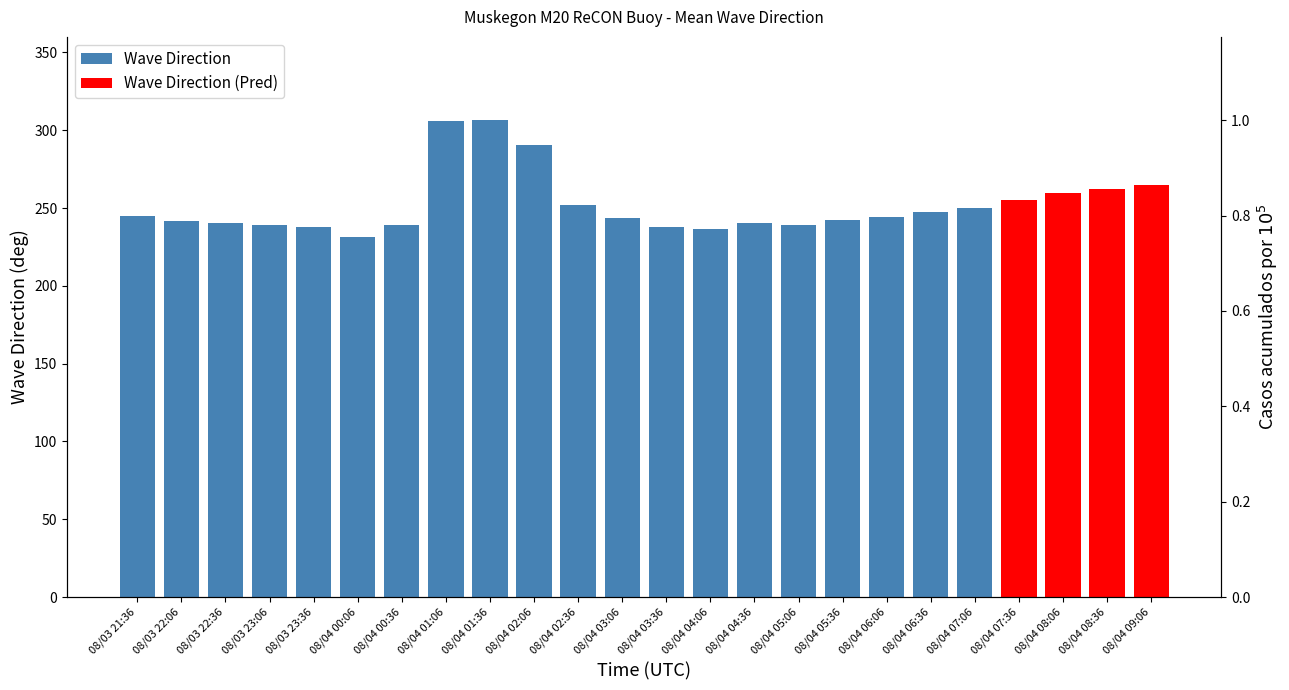

Count the number of values greater than 242.

10